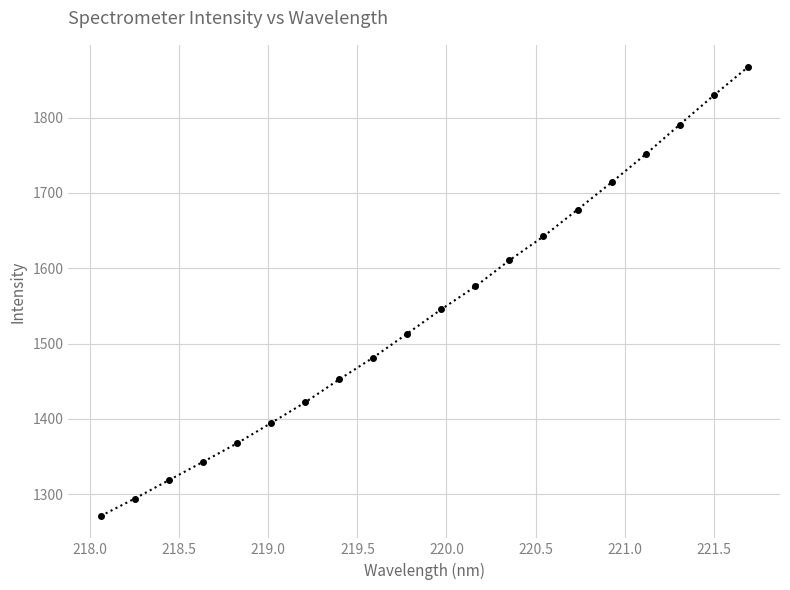

What is the maximum value shown in the chart?

1866.9